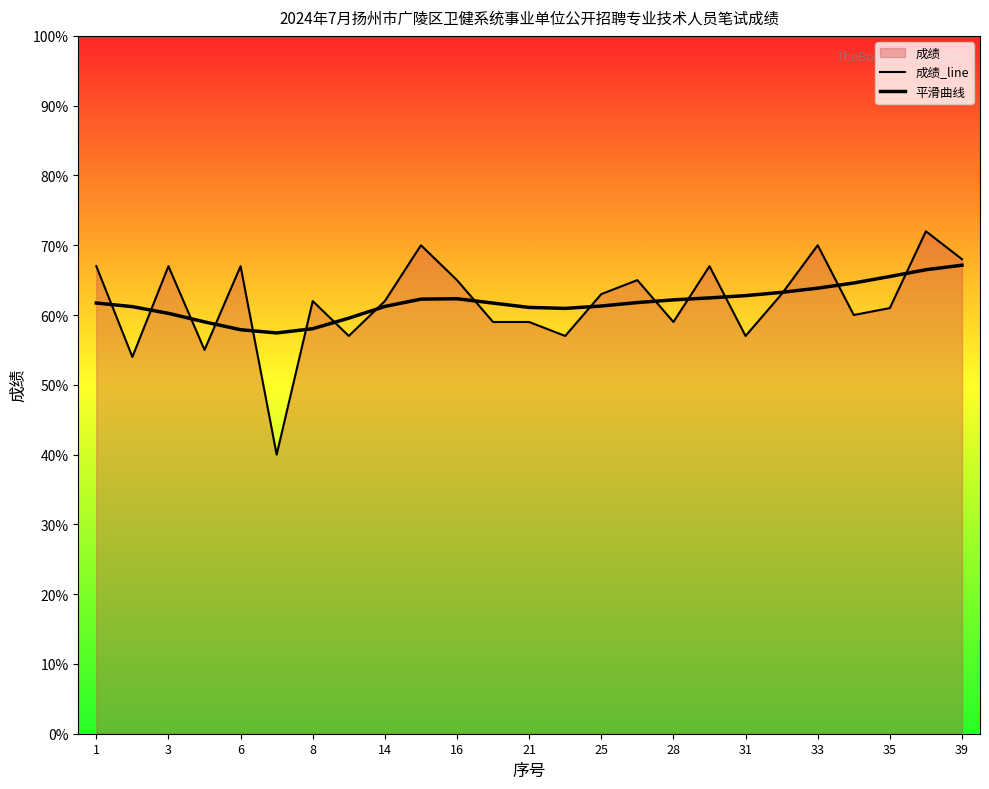

What is the difference between the maximum and second lowest values in the 成绩_line series?

18.0